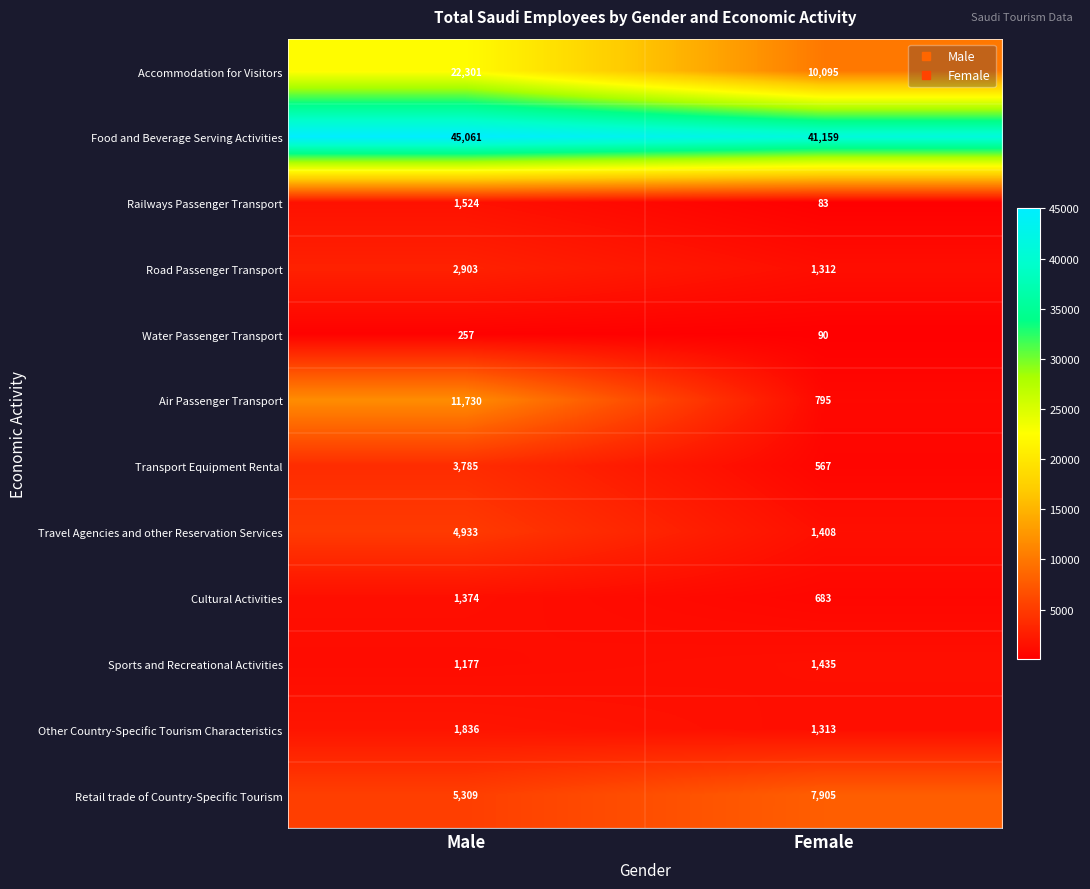

What is the approximate value of Road Passenger Transport at Male?

2903